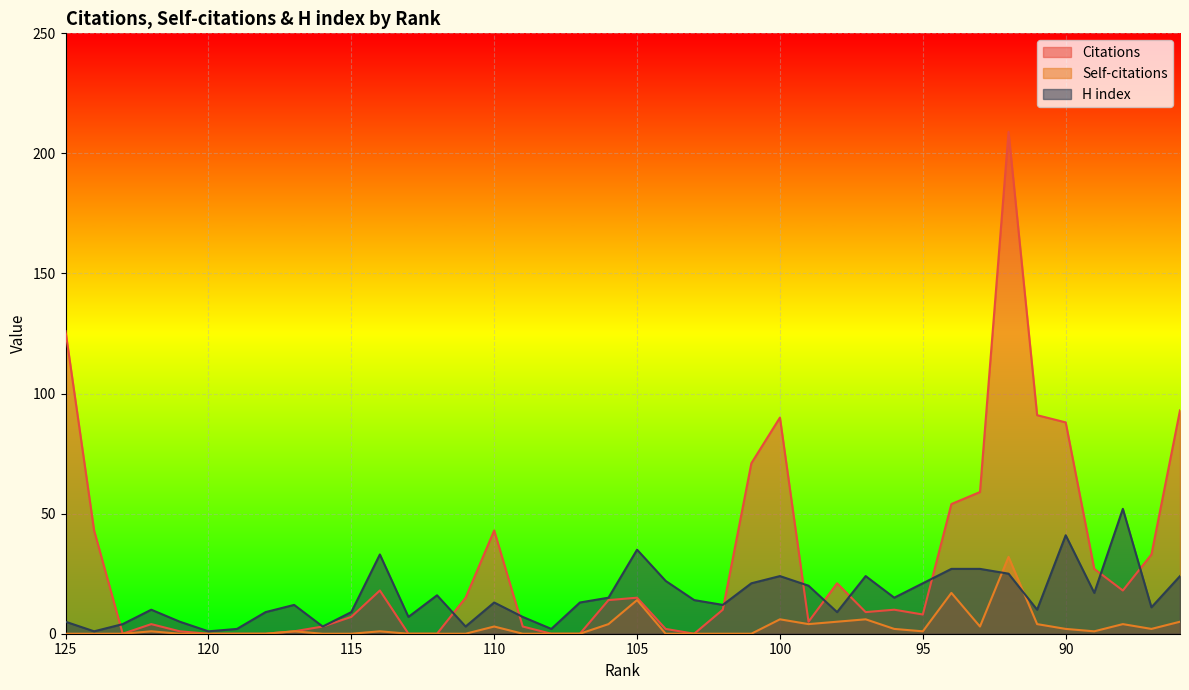

How many data points does each series have?

40